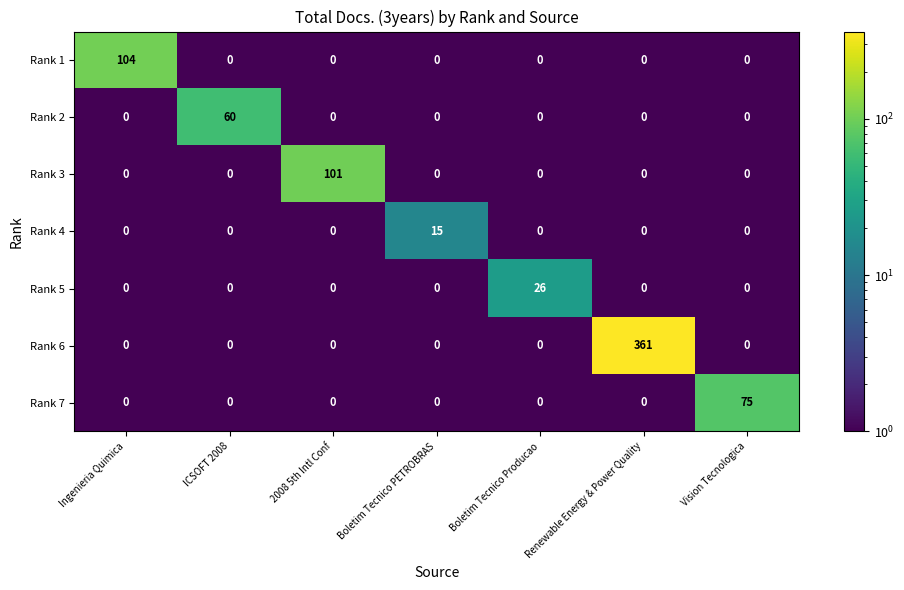

Which category has the highest value across all series?

Renewable Energy & Power Quality